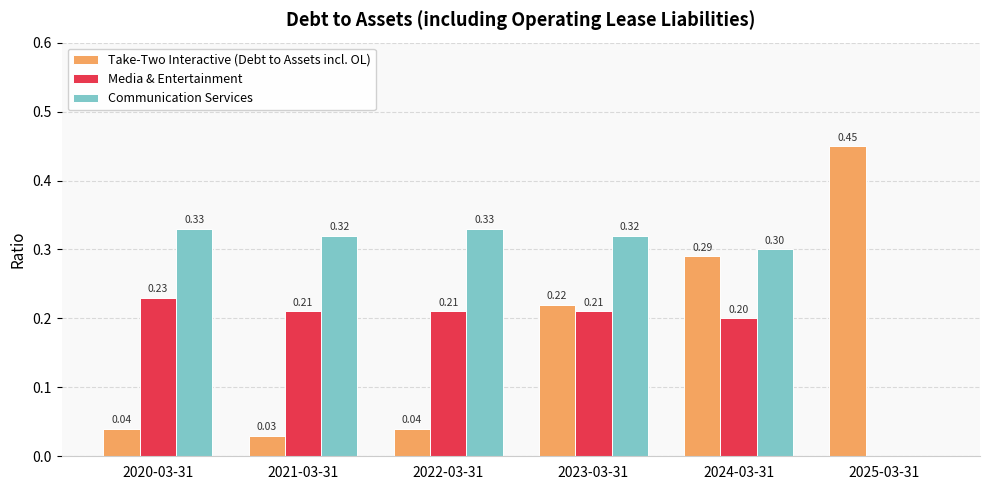

What is the sum of all Media & Entertainment values?

1.1